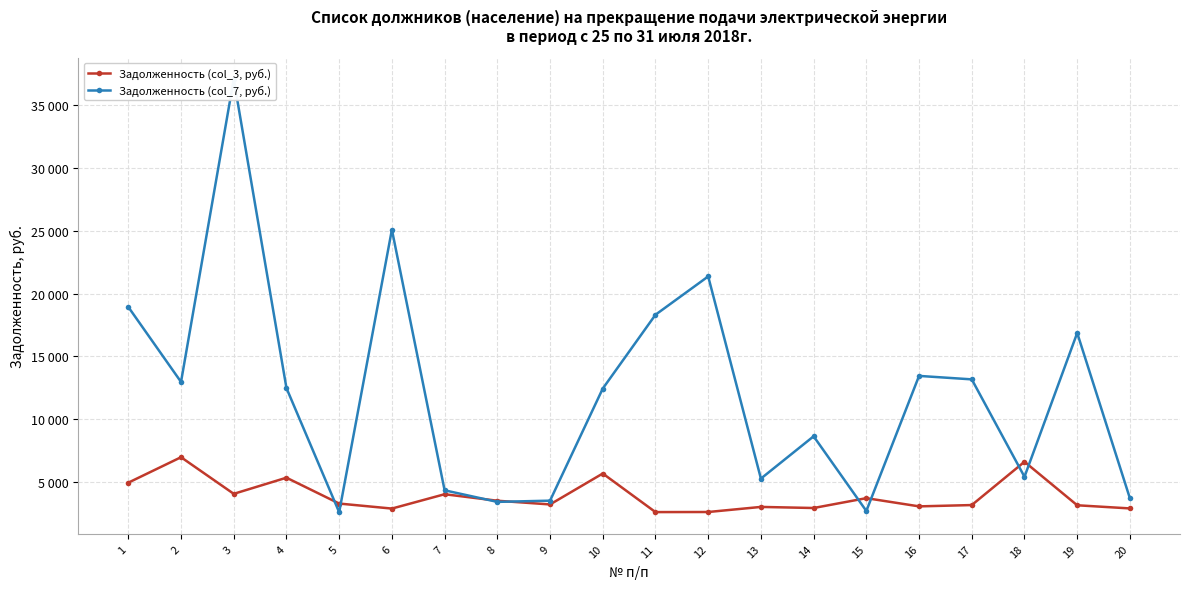

How many lines are shown in the chart?

2